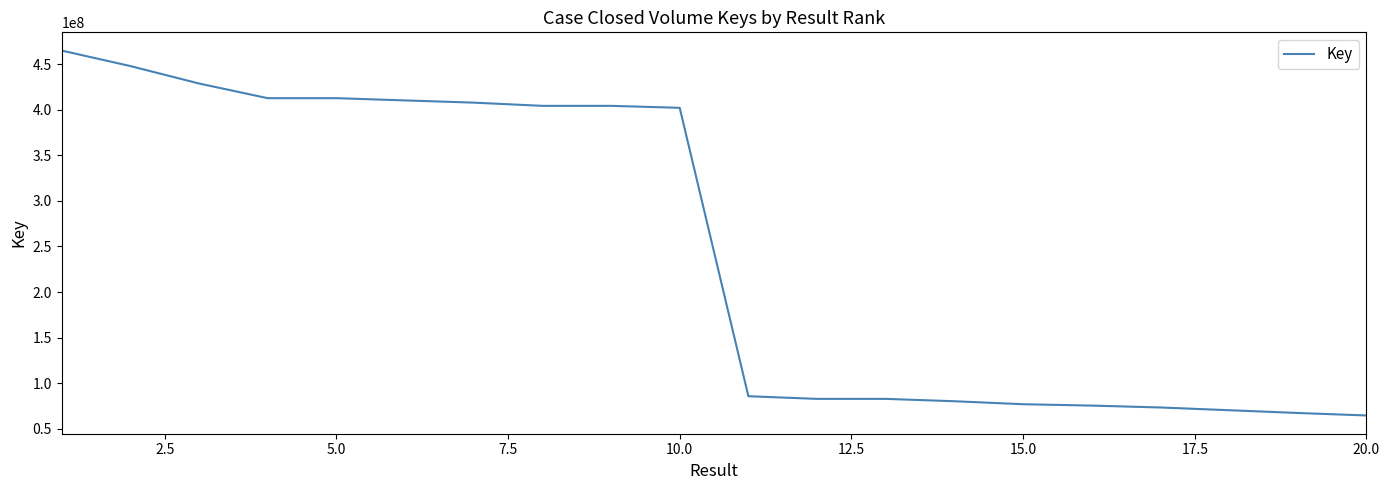

What is the greatest value displayed?

464739379